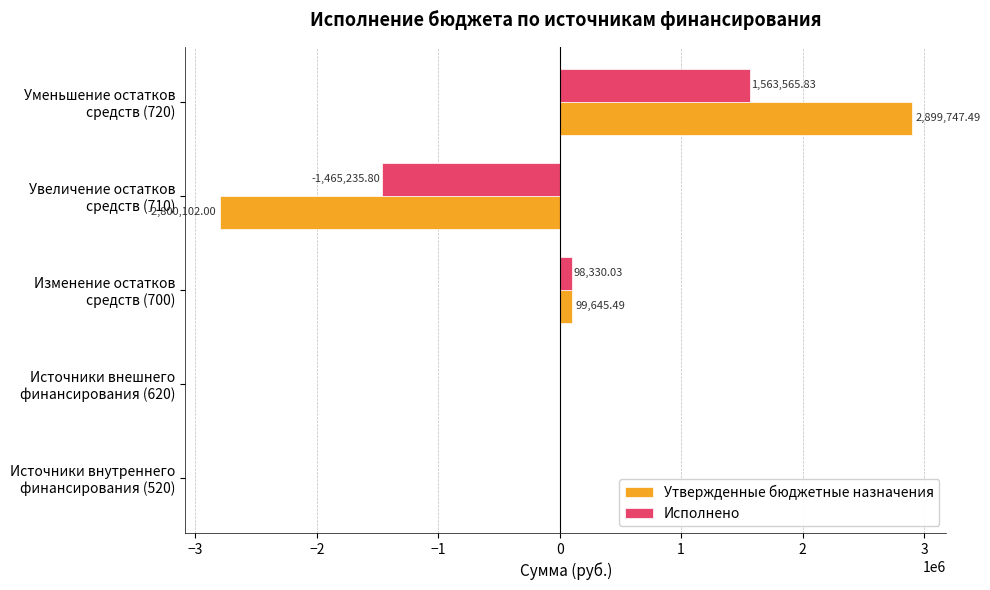

What is the sum of all Исполнено values?

196660.1